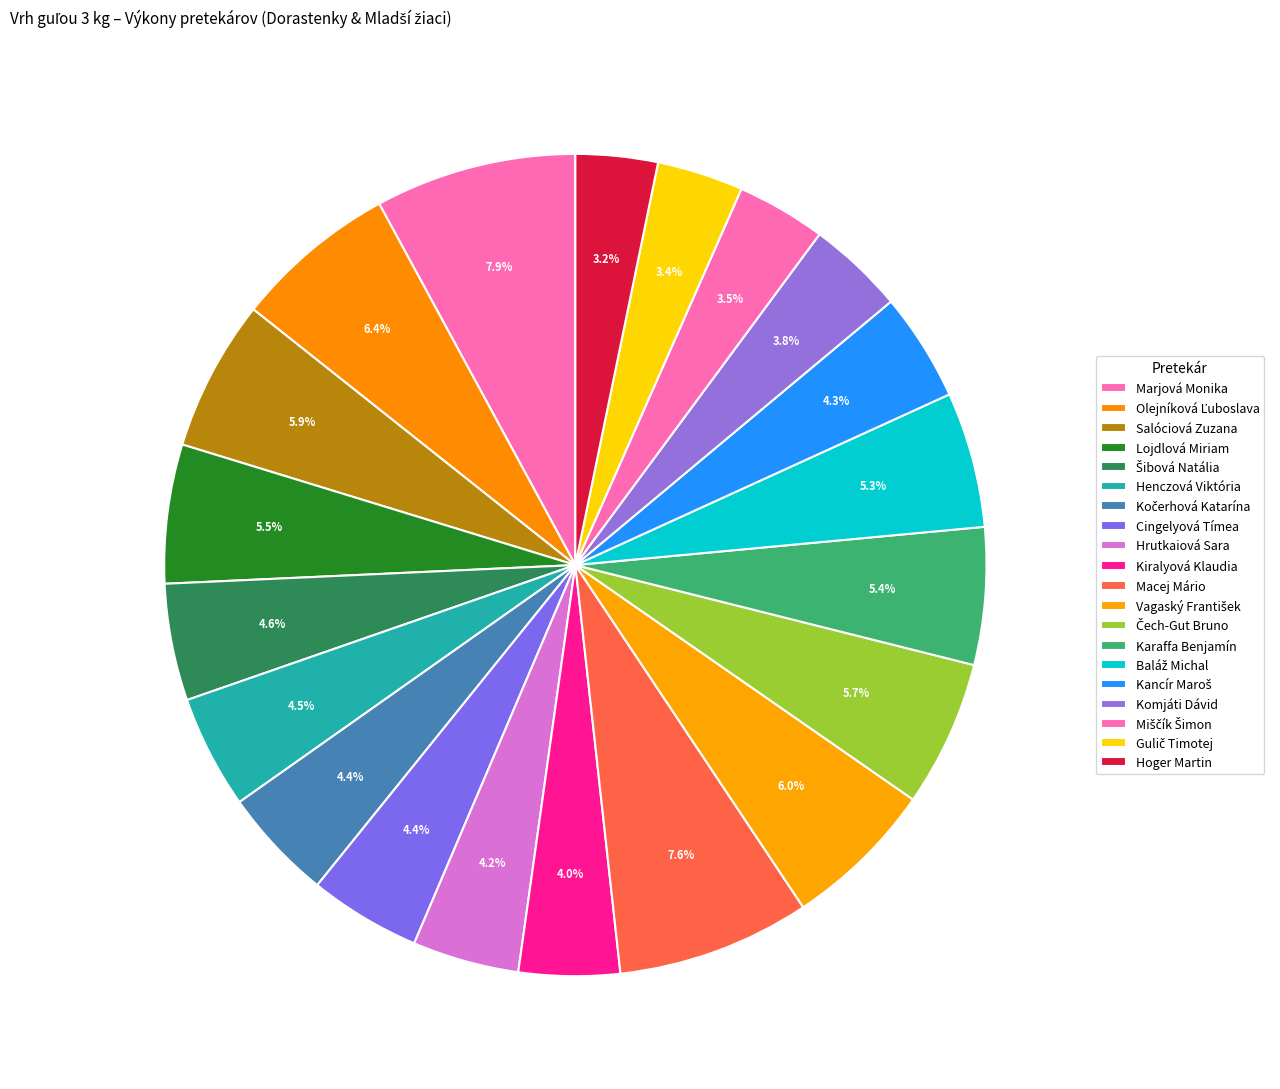

Which category has the biggest portion of the pie?

Marjová Monika